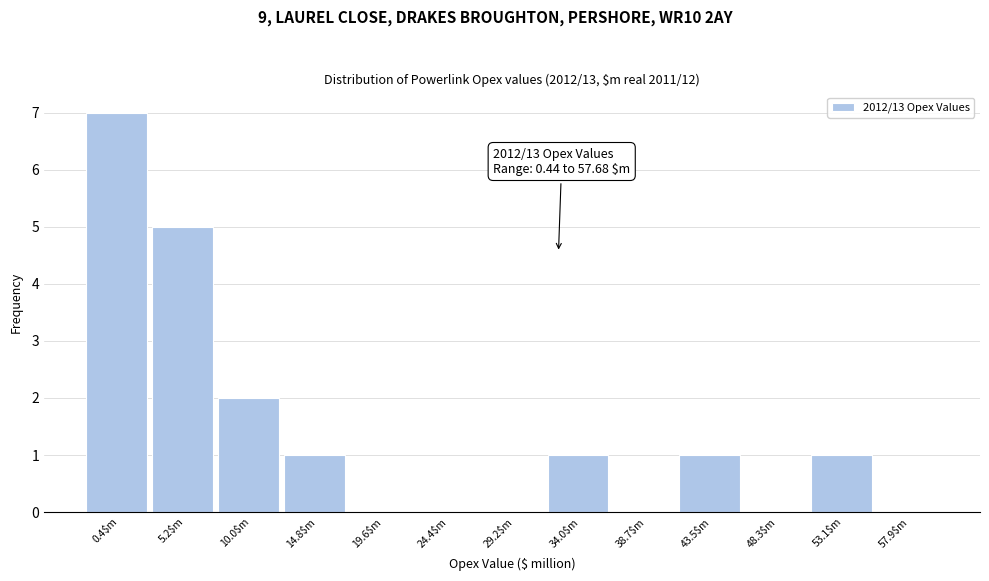

True or false: the data shows 2 at 0.4$m.

False